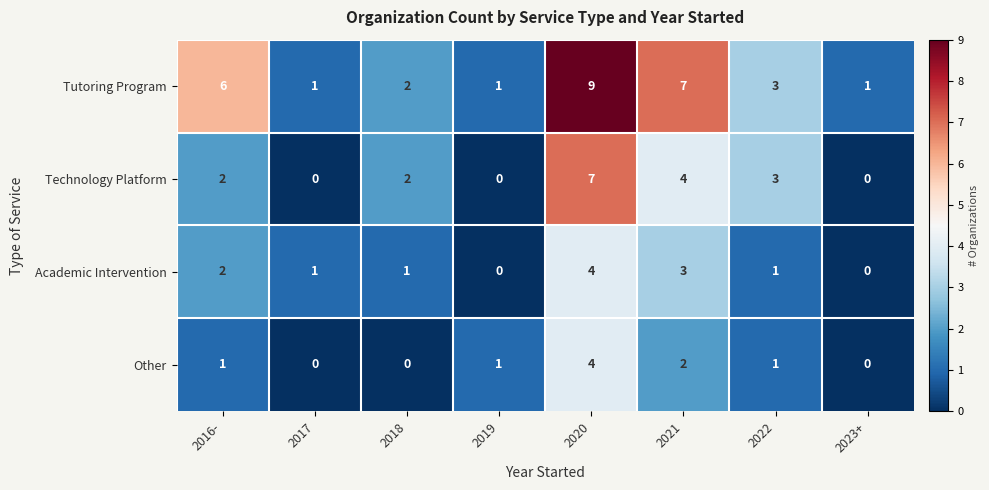

Is it true that Academic Intervention equals 2 at 2017?

False